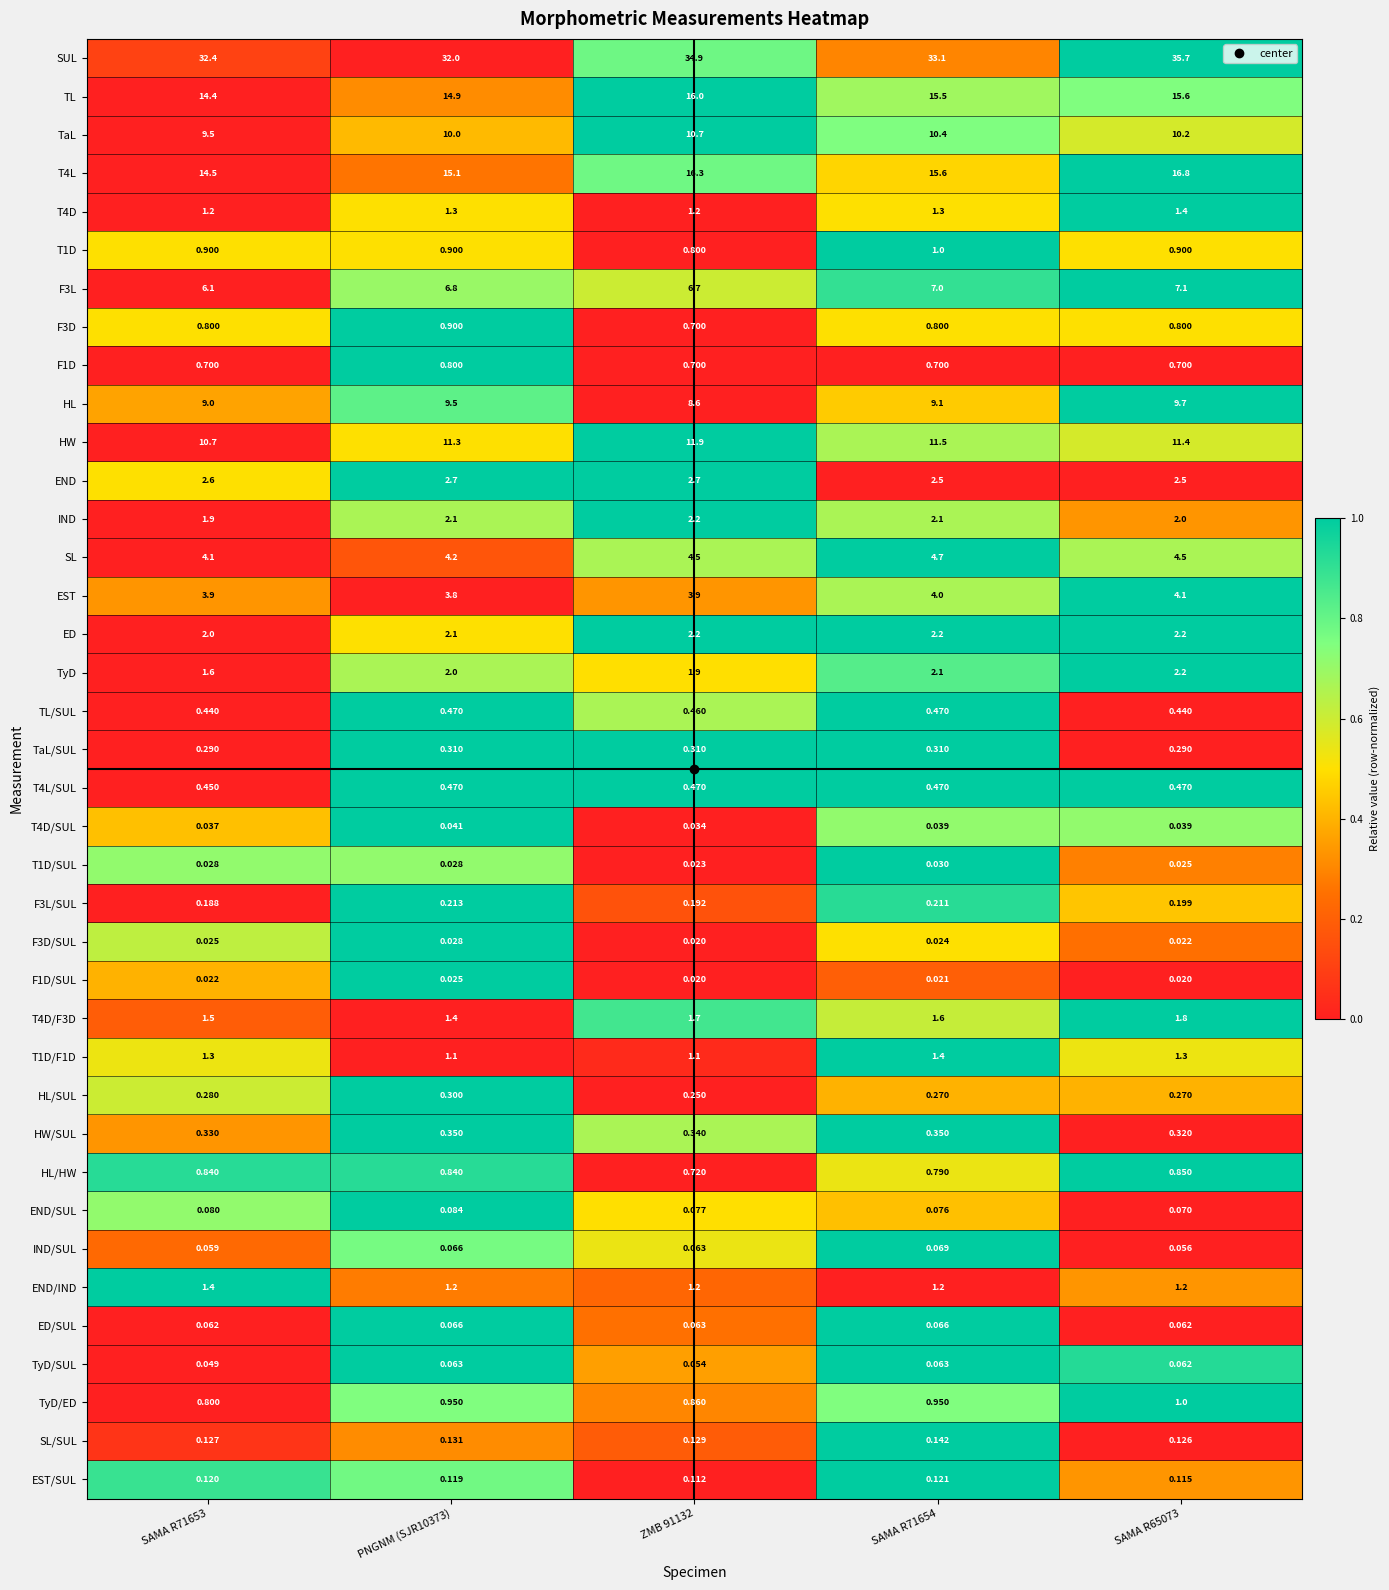

Which series changed the most between PNGNM (SJR10373) and ZMB 91132?

SUL